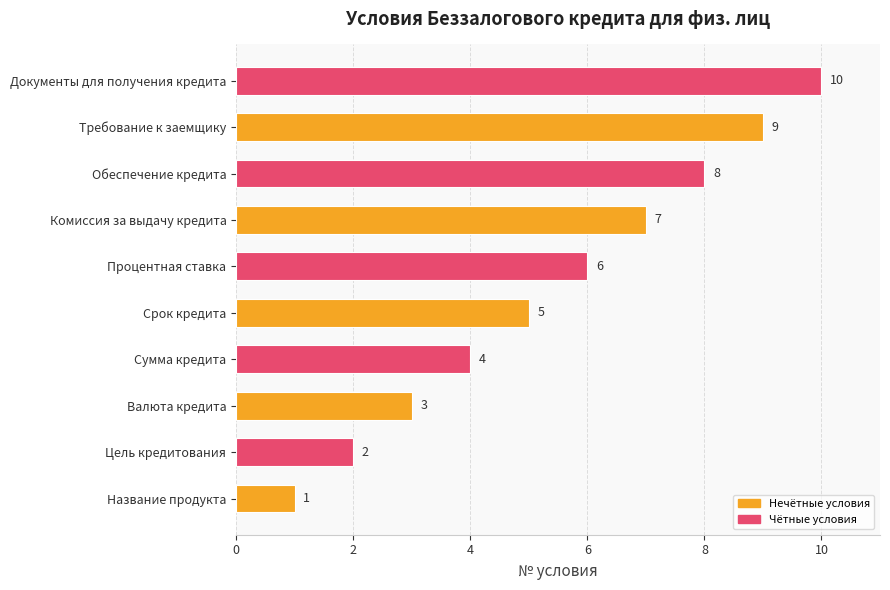

What is the sum of the values at Процентная ставка and Сумма кредита?

10